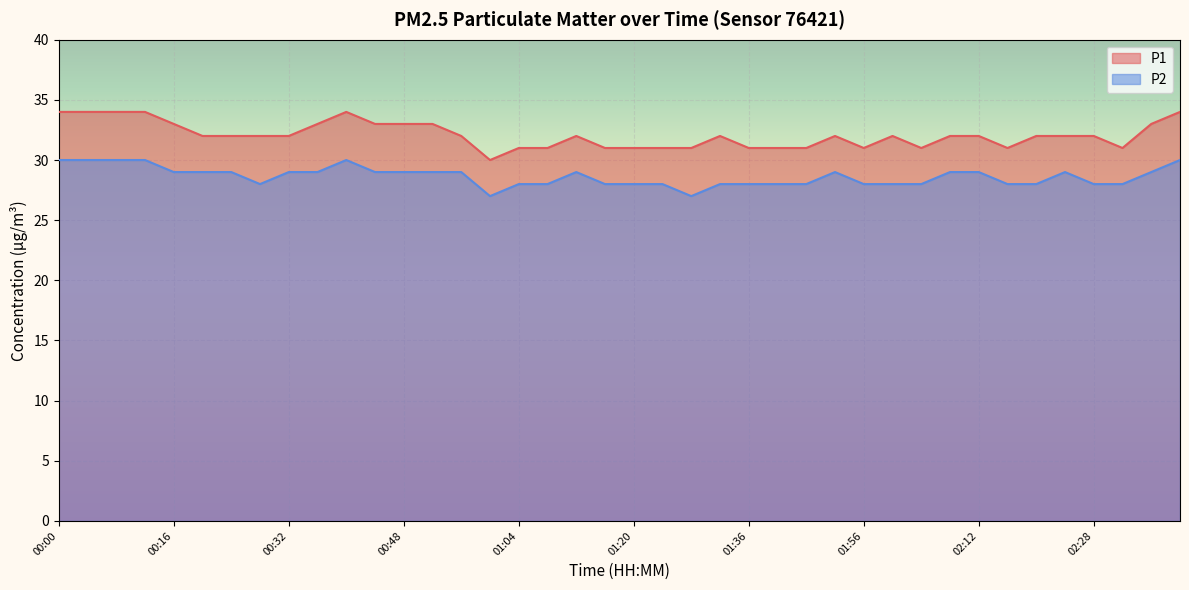

True or false: P1 and P2 cross at least once.

False